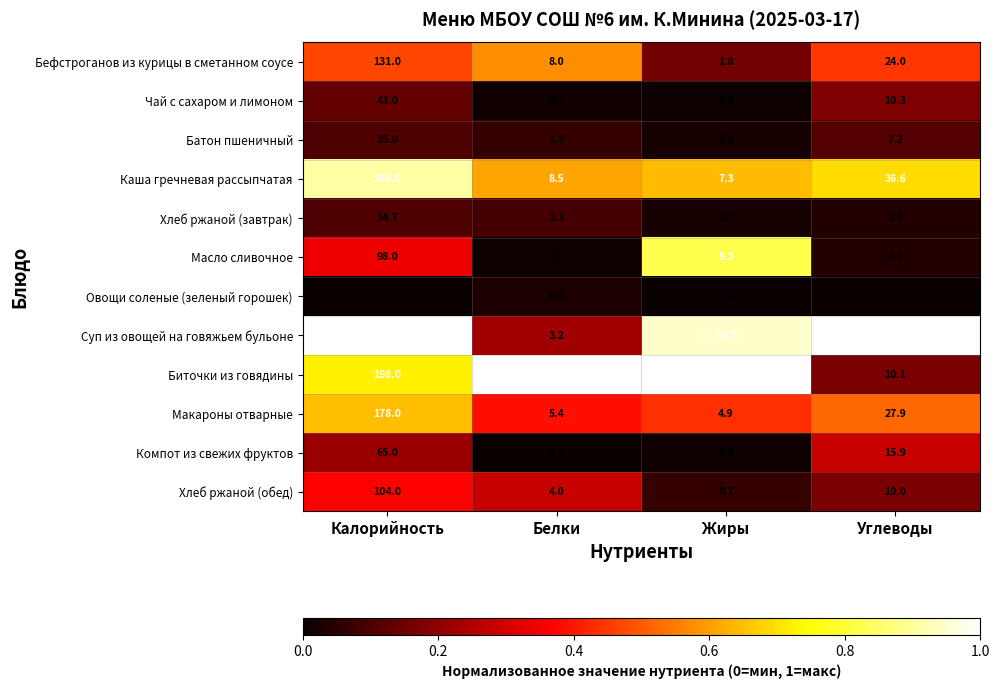

Which category has the highest value across all series?

Калорийность